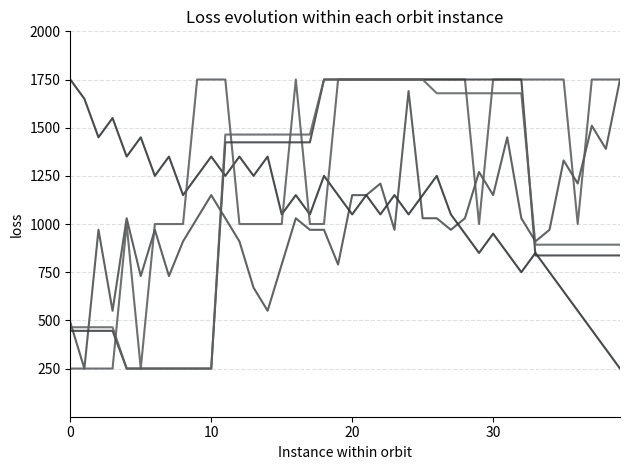

Is this an area chart (filled region under the line)?

No